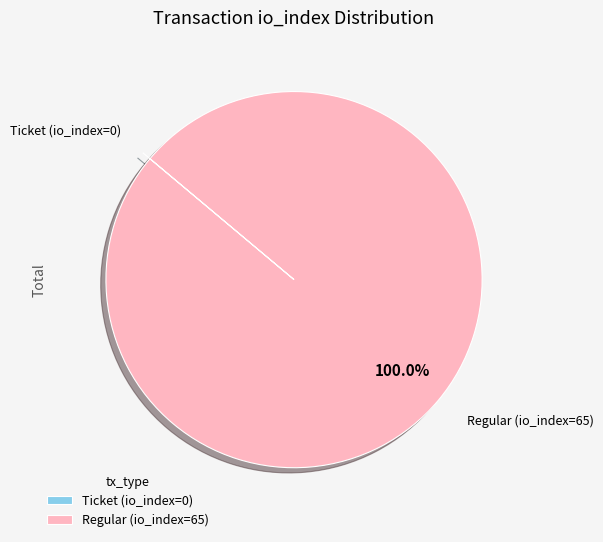

Is there any slice that represents more than half of the pie?

Yes